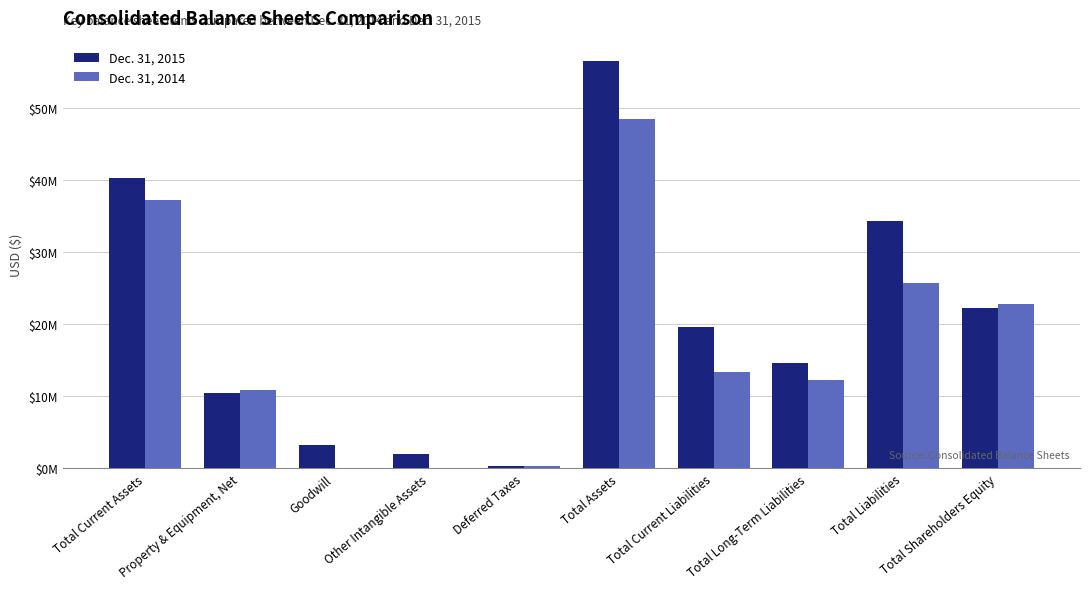

What are all the series names shown in the legend?

Dec. 31, 2015, Dec. 31, 2014